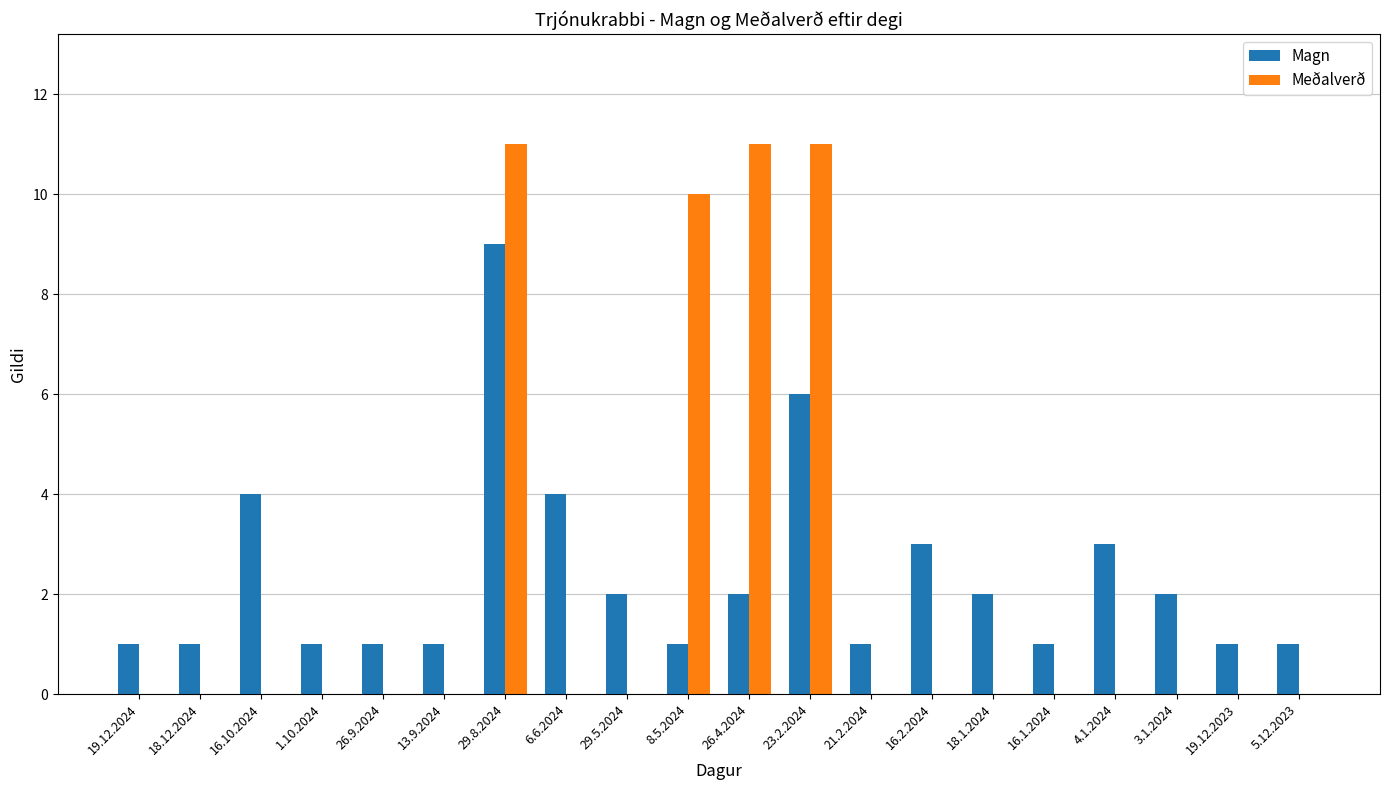

What is the sum of the Meðalverð values at 29.8.2024 and 16.10.2024?

11